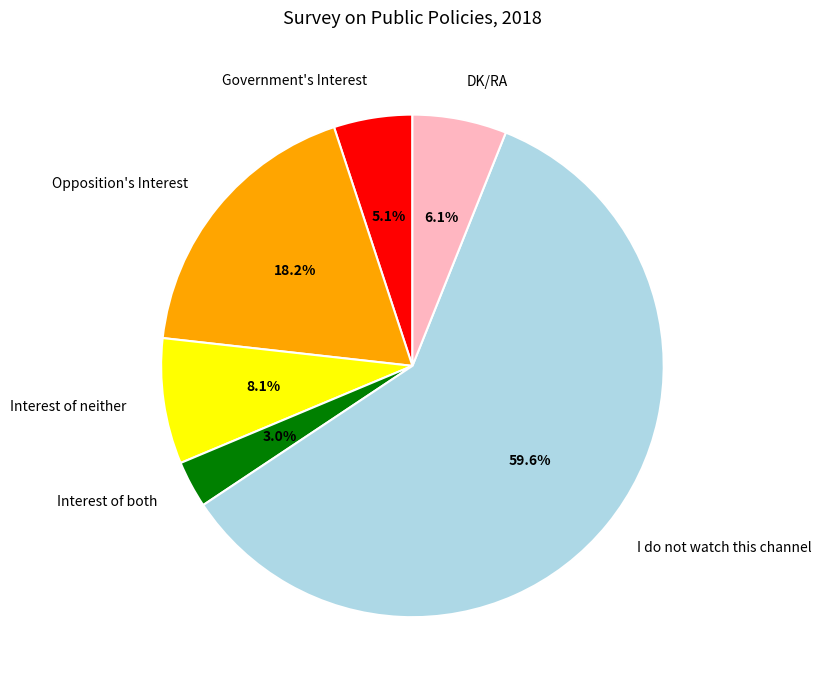

To the nearest percent, what is the difference between the Interest of neither and Interest of both slice percentages?

5%